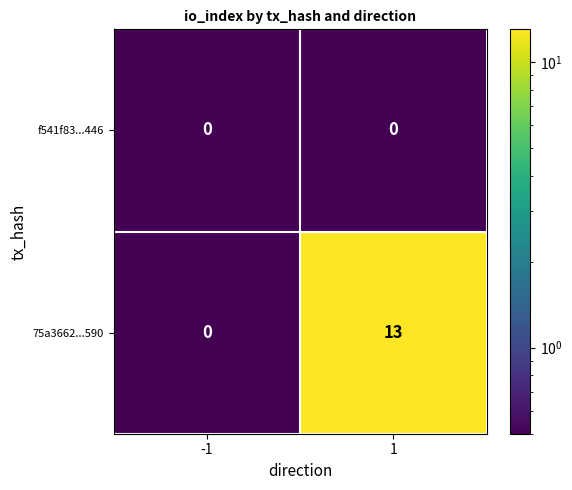

True or false: 75a3662...590 has a value of 9 at -1.

False